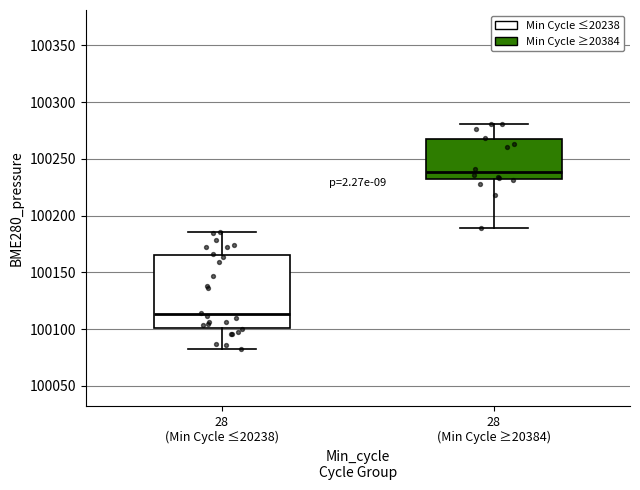

Reading left to right, read every box against the y-axis: the position of its median line, the range the box covers, and the ends of its whiskers. The values are not printed on the chart, so give them approximately, as read against the axis.

28 (Min Cycle ≤20238): median 100115, box 100100 to 100165, whiskers 100080 to 100185
28 (Min Cycle ≥20384): median 100240, box 100230 to 100265, whiskers 100190 to 100280